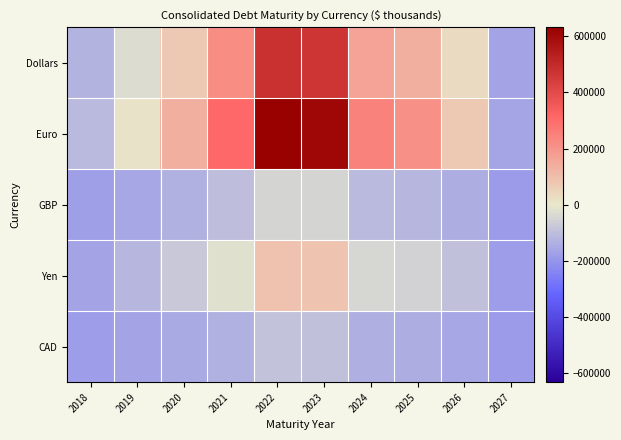

How many series are shown in this chart?

5